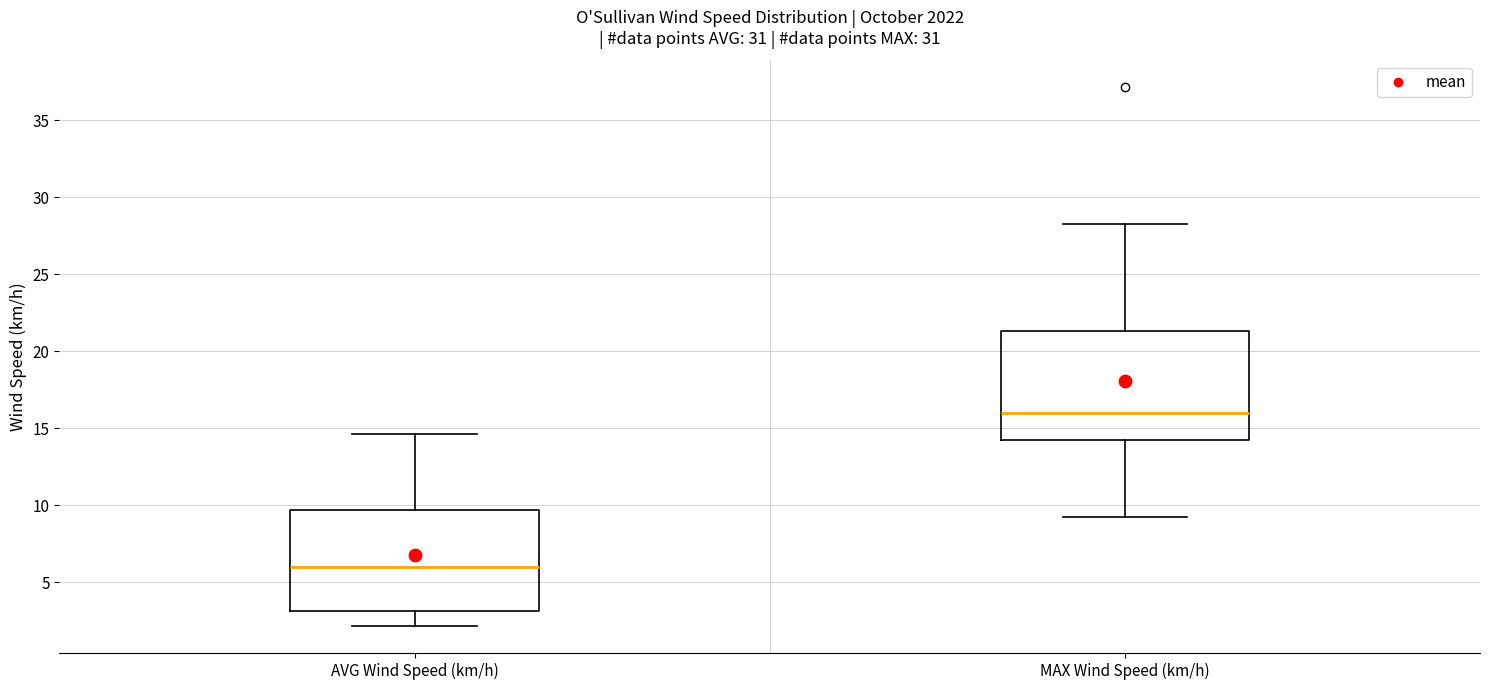

Reading left to right, transcribe this box plot: for each box, give where its median line is, the range the box spans, and where its two whiskers end, as read against the y-axis. The values are not printed on the chart, so give them approximately, as read against the axis.

AVG Wind Speed (km/h): median 6.0, box 3.0 to 9.5, whiskers 2.0 to 14.5
MAX Wind Speed (km/h): median 16.0, box 14.0 to 21.5, whiskers 9.5 to 28.5